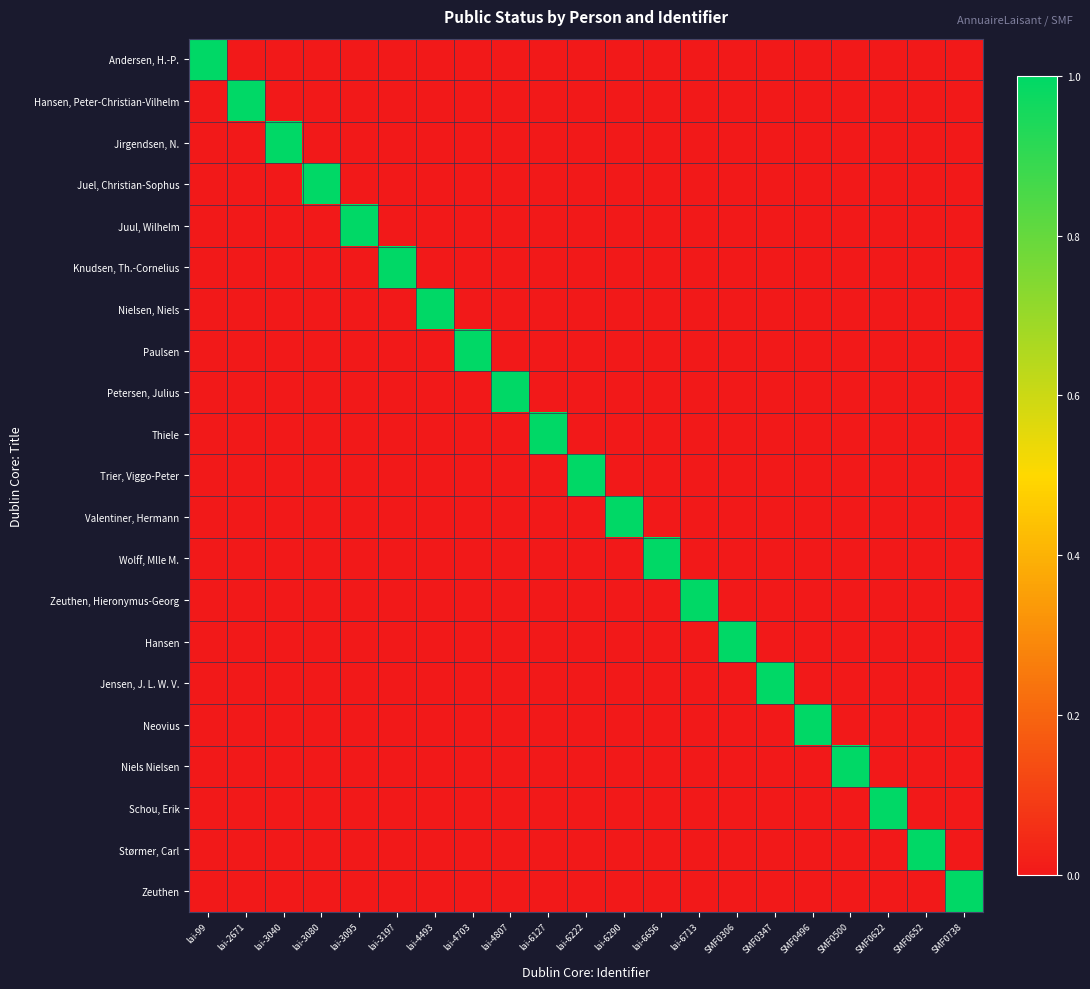

How many series are shown in this chart?

21